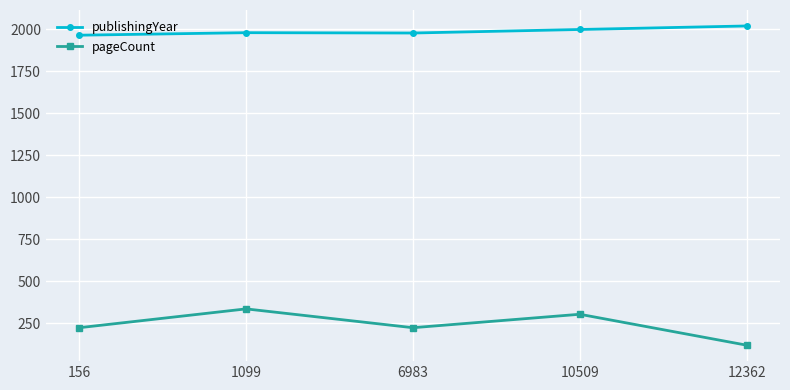

True or false: pageCount and publishingYear cross at least once.

False